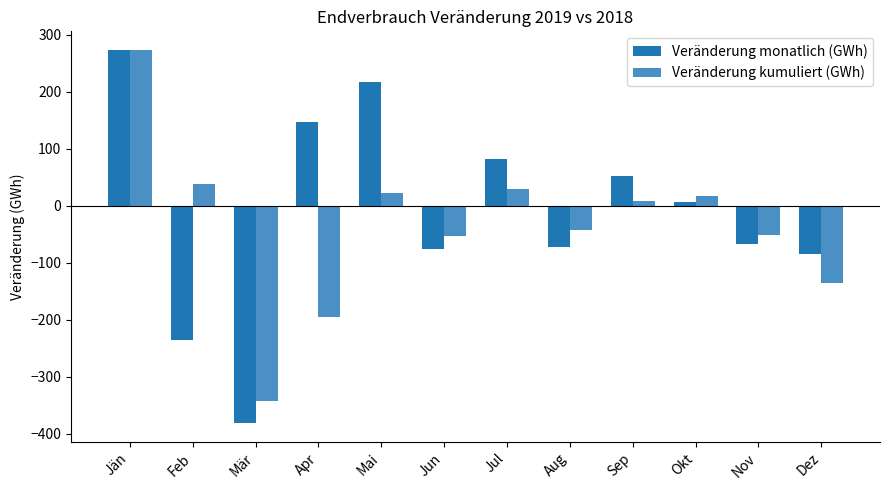

Read the Veränderung kumuliert (GWh) value at Mai.

22.9